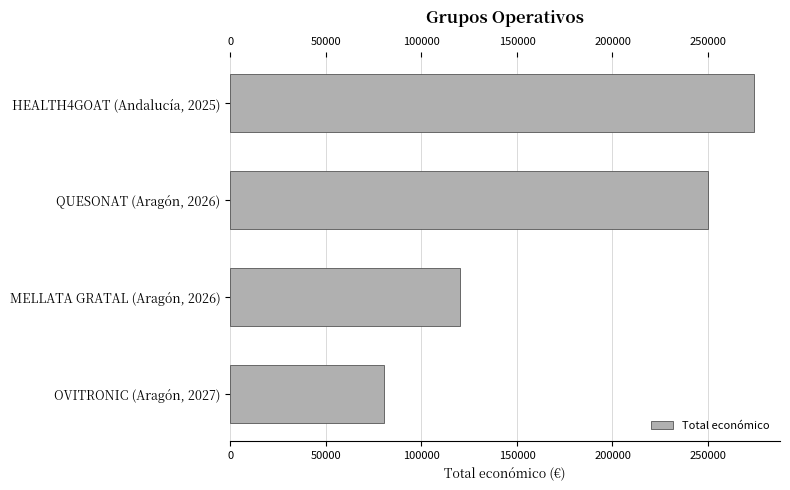

The chart shows a value of 77218 at MELLATA GRATAL (Aragón, 2026). True or false?

False